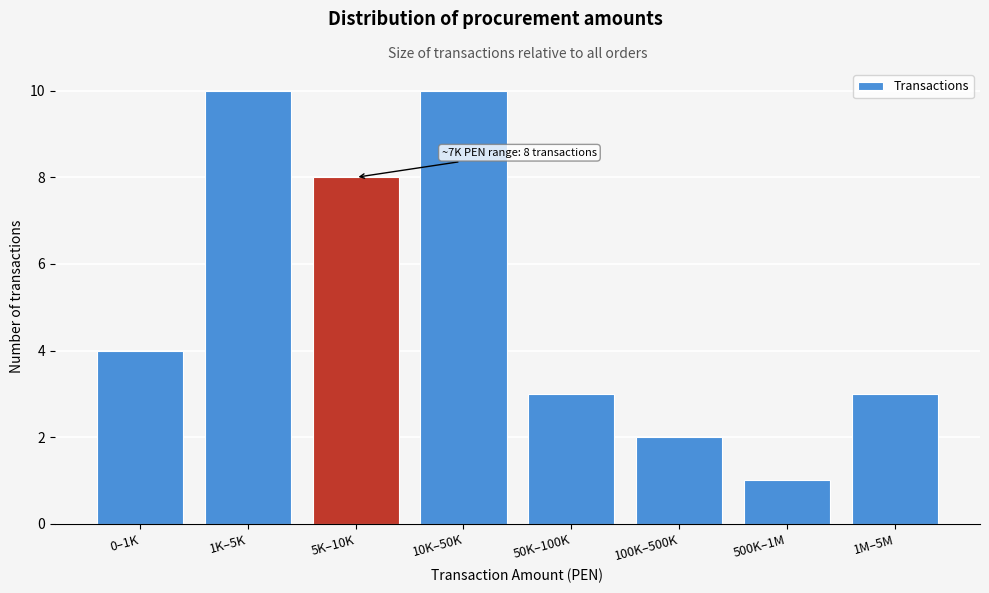

Reading left to right, extract all data points from this chart.

0–1K=4	1K–5K=10	5K–10K=8	10K–50K=10	50K–100K=3	100K–500K=2	500K–1M=1	1M–5M=3